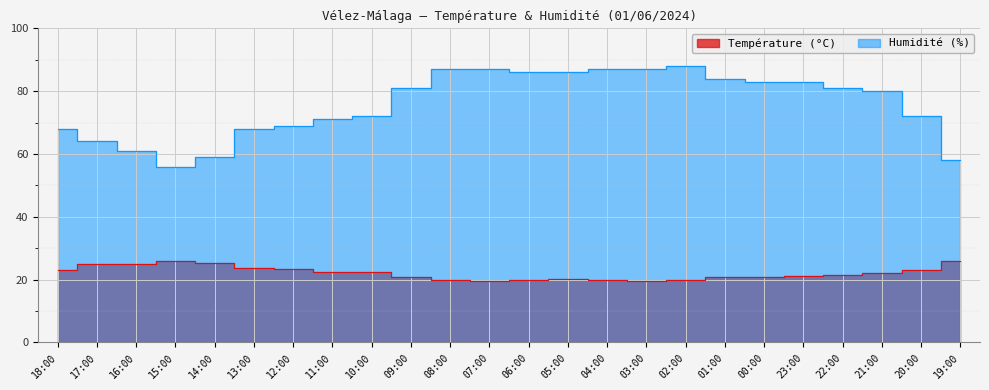

What is the spread (max minus min) of values at 20:00?

48.8